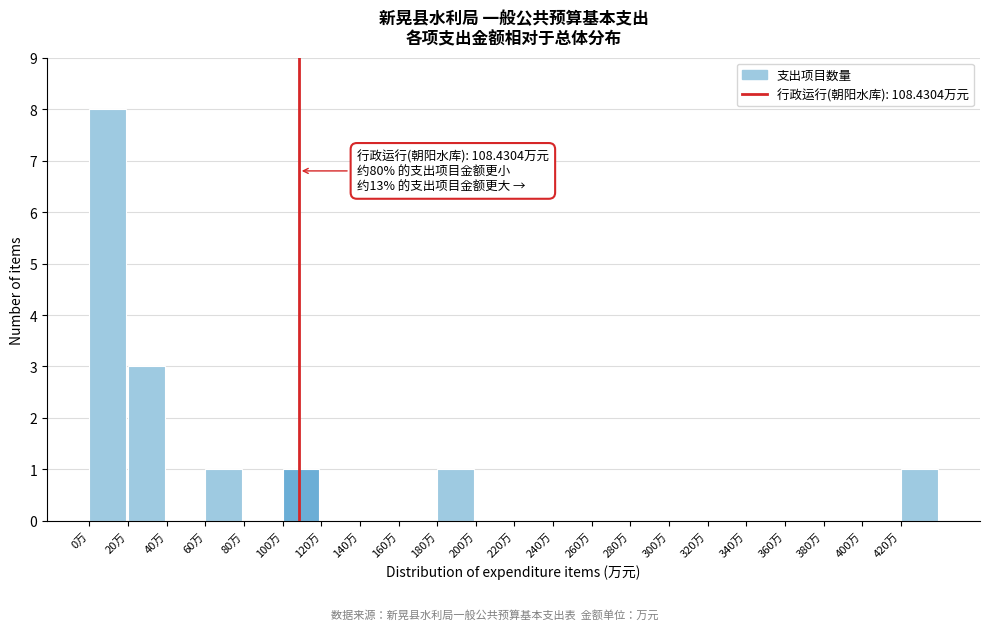

Which range on the x-axis has the tallest bar?

0 to 20